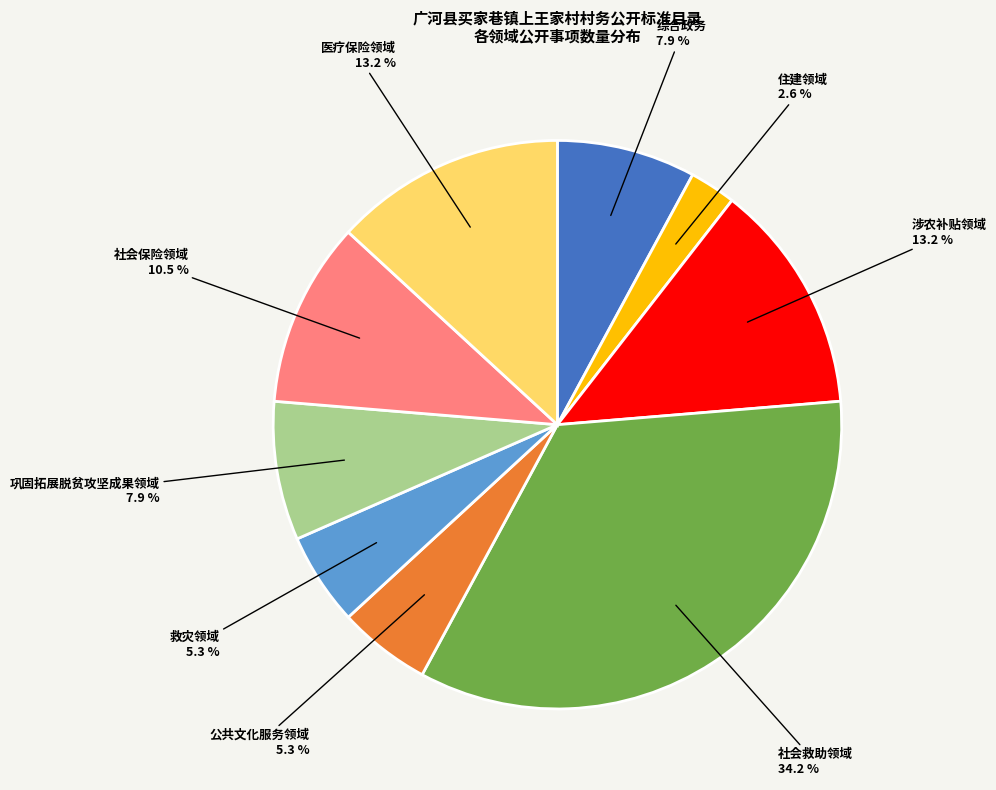

To the nearest percent, what is the average slice percentage?

11%